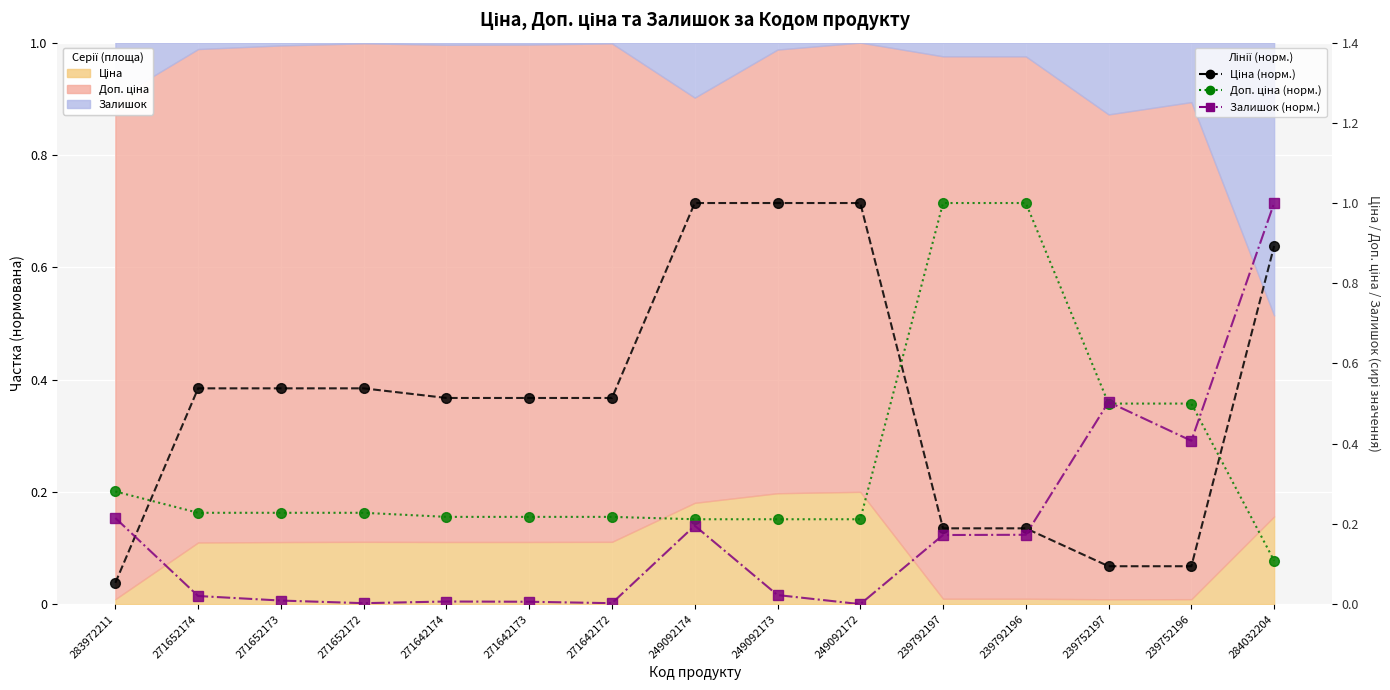

List the series in order of their peak value, highest first.

Ціна (норм.), Доп. ціна (норм.), Залишок (норм.)